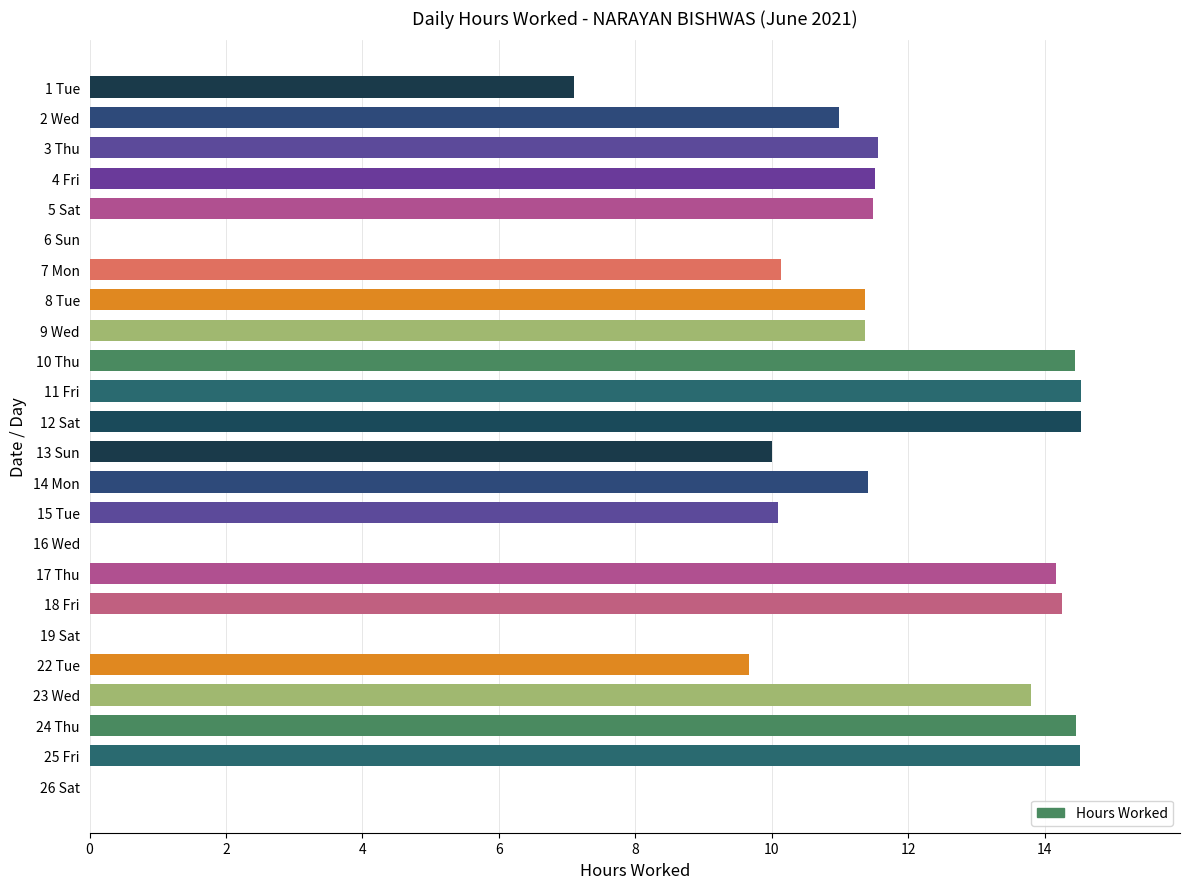

What is the ratio of the value at 23 Wed to the value at 25 Fri?

1.0